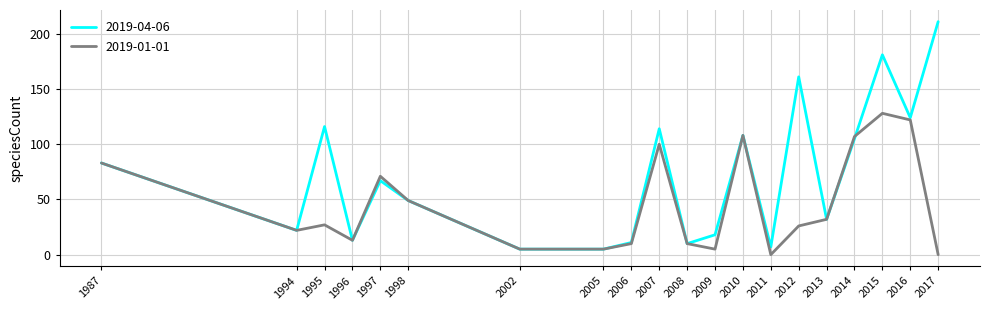

Which series has the widest spread of values?

2019-04-06